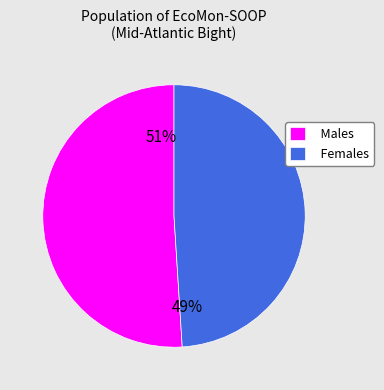

What percentage is the Males slice, to the nearest percent?

51%